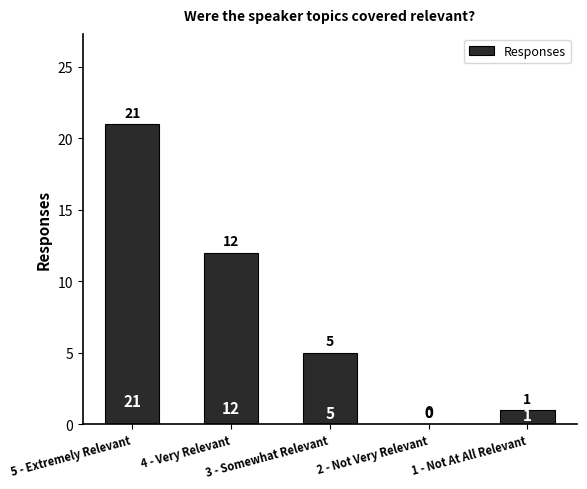

Are the bars horizontal?

No